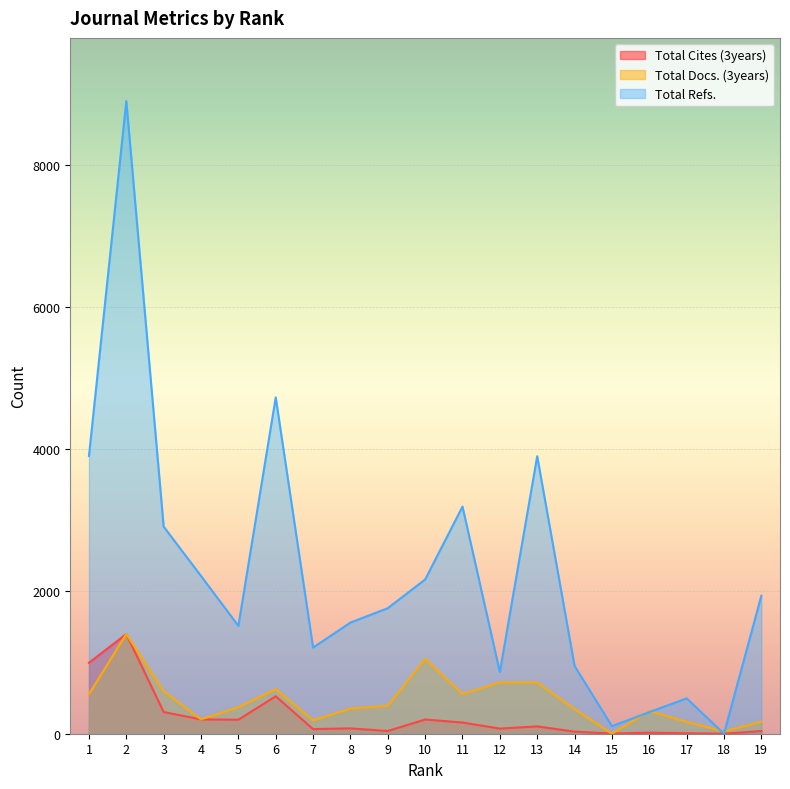

True or false: Total Docs. (3years) and Total Refs. cross at least once.

True